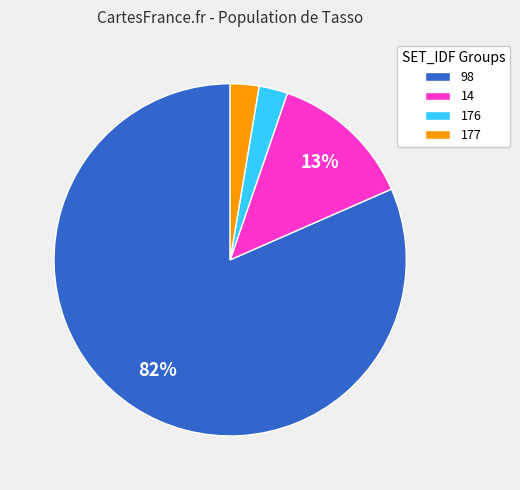

Which slice is the largest?

98